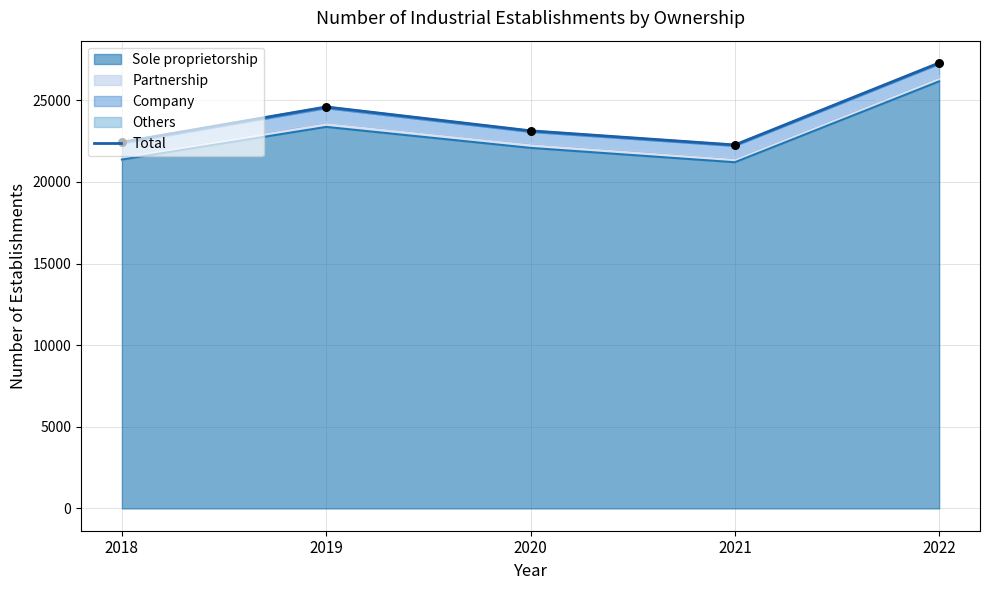

Approximately how many times larger is the value at 2020 compared to 2019?

0.9